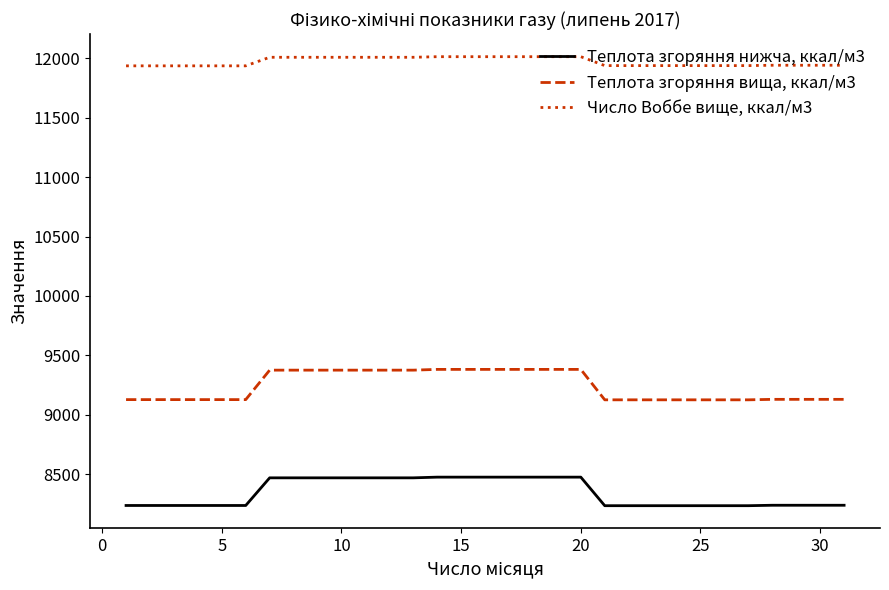

True or false: Теплота згоряння вища, ккал/м3 and Число Воббе вище, ккал/м3 intersect in this chart.

False